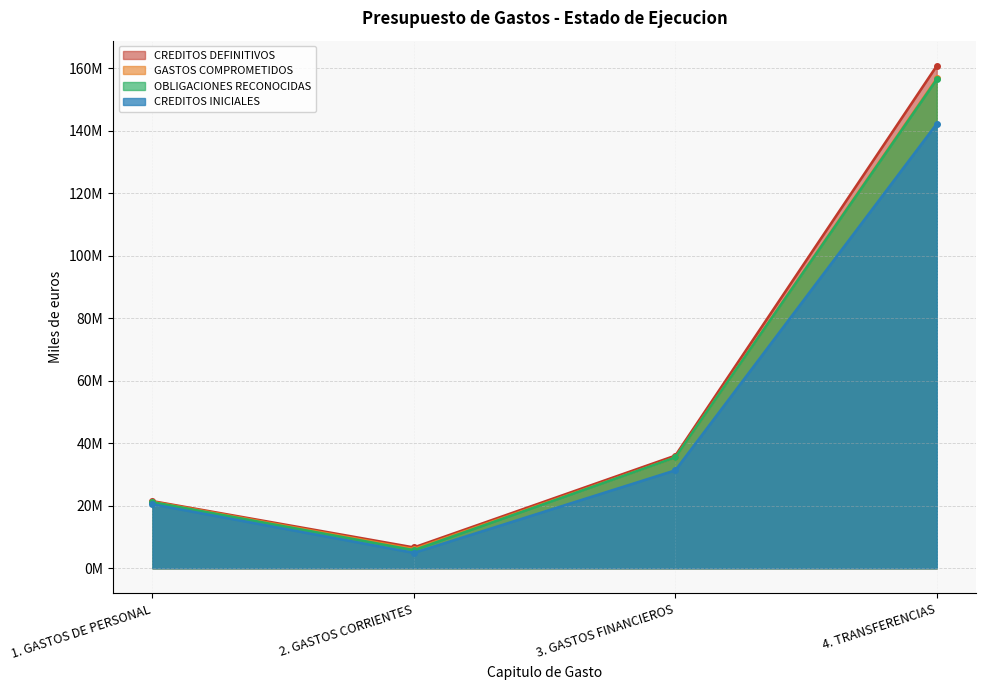

Which category has the lowest value in the GASTOS COMPROMETIDOS series?

2. GASTOS CORRIENTES